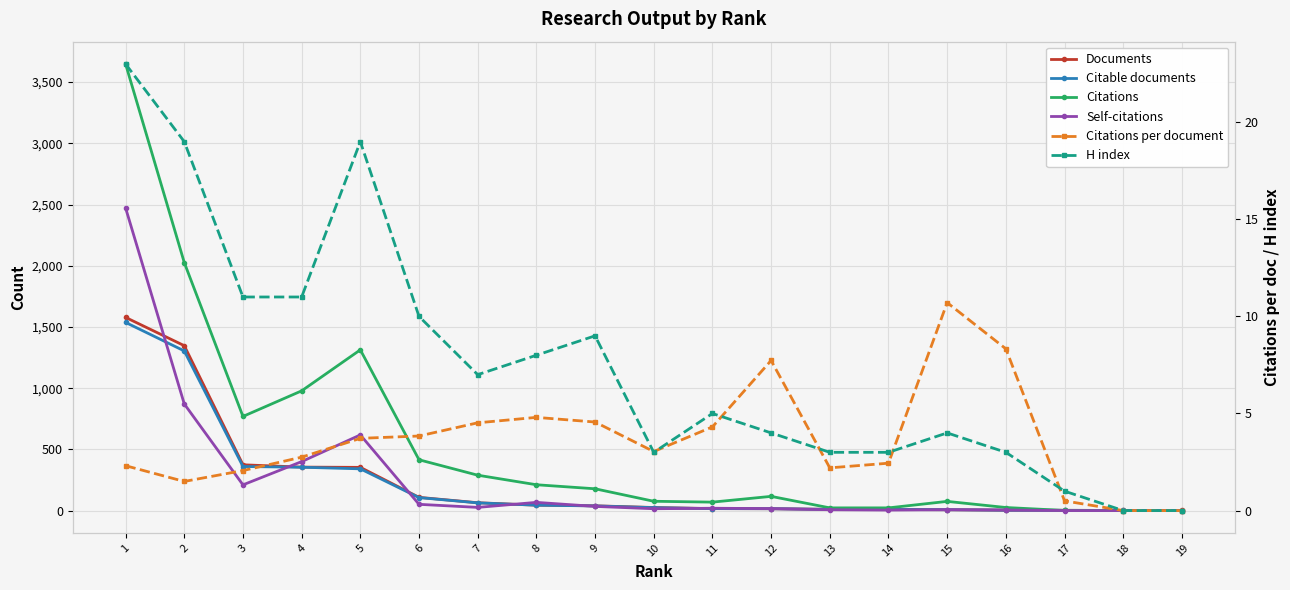

List the series in order of their peak value, highest first.

Citations, Self-citations, Documents, Citable documents, H index, Citations per document